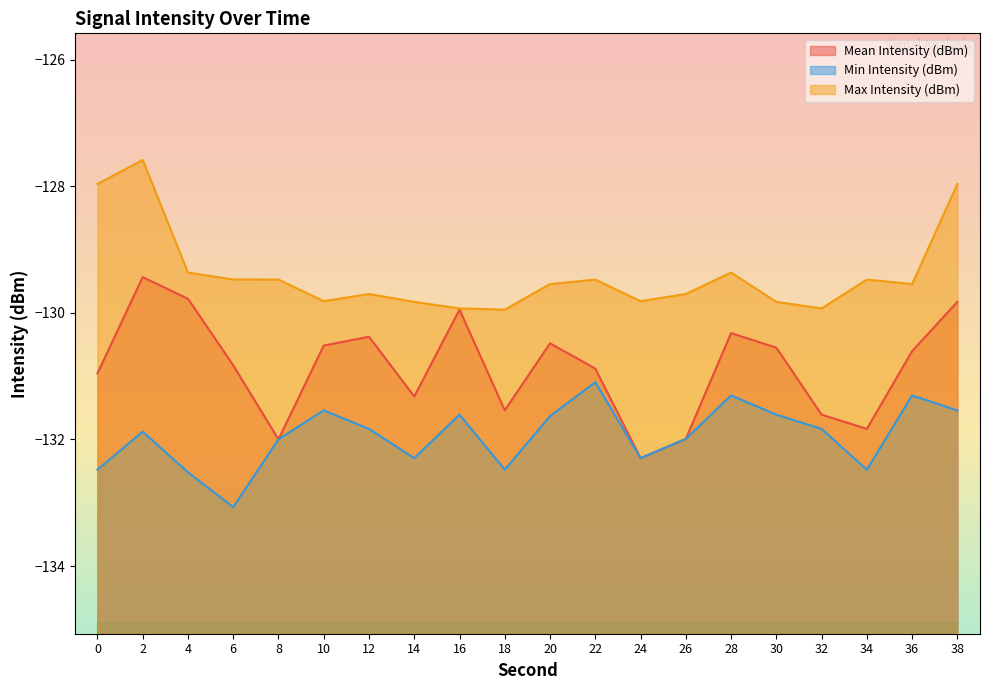

What is the difference between the highest and lowest values at 22?

1.6